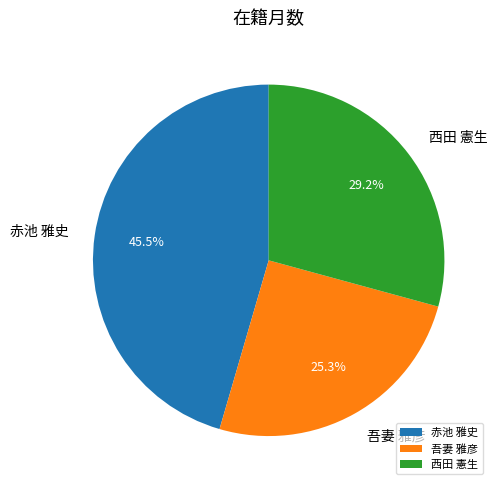

Is the sum of 吾妻 雅彦 and 赤池 雅史 greater than half?

Yes